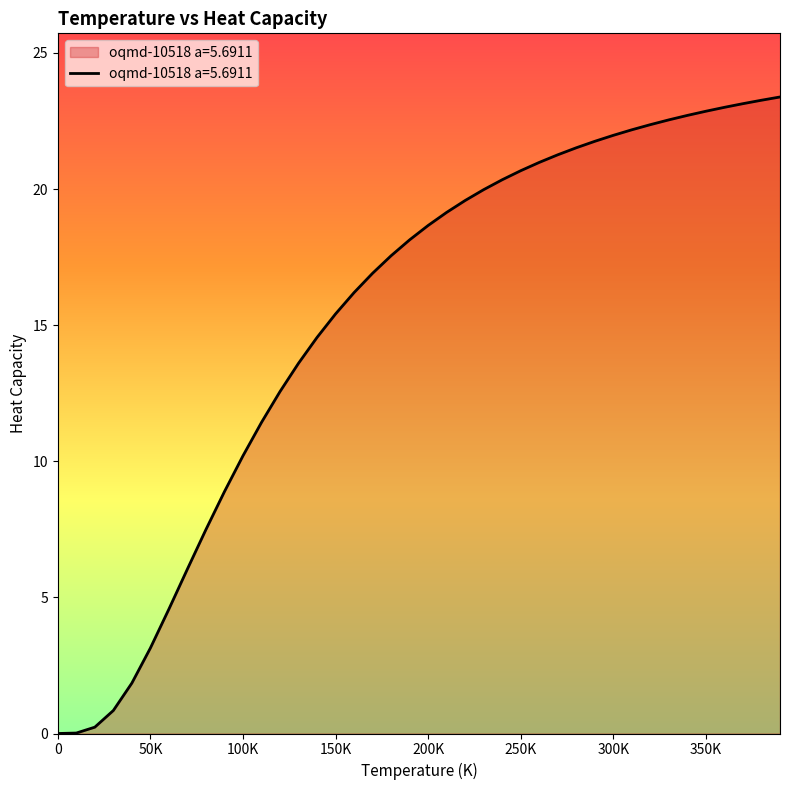

What is the greatest value displayed?

23.4